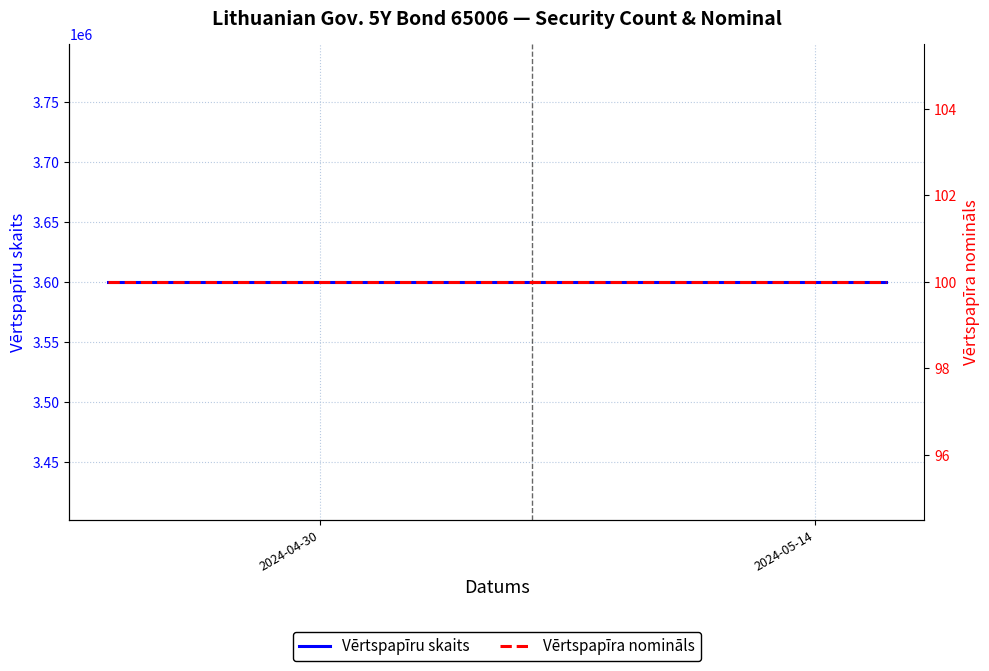

What is the value of the Vērtspapīru skaits point at the 14th from the left?

3600000